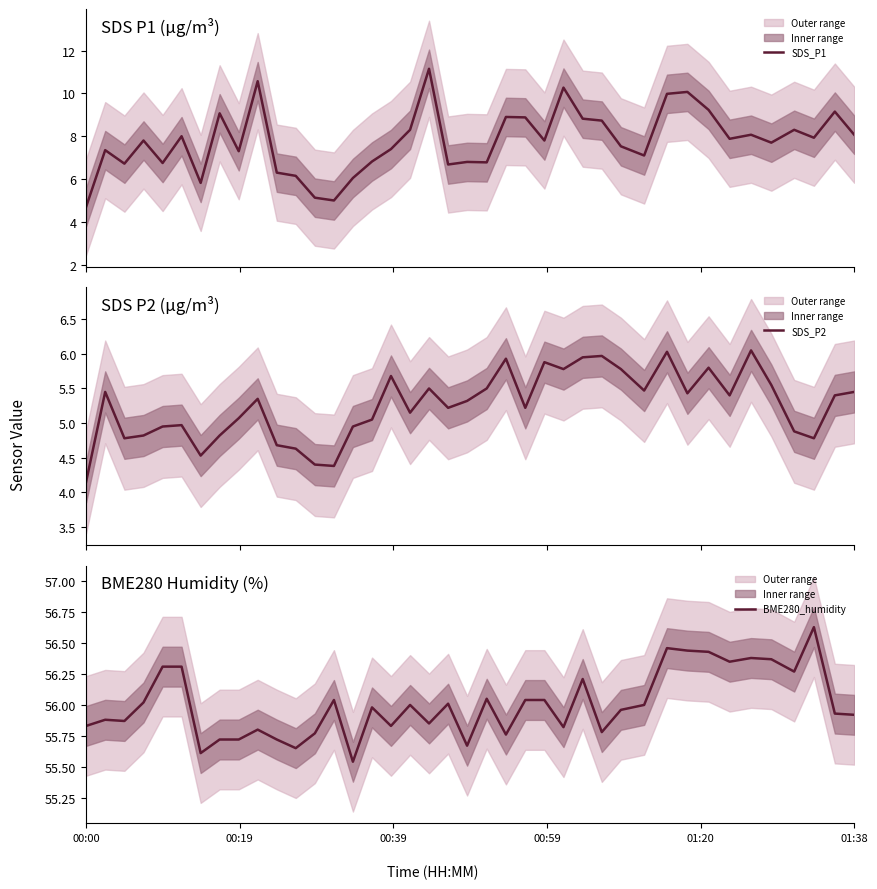

What are all the series names shown in the legend?

SDS_P1, SDS_P2, BME280_humidity